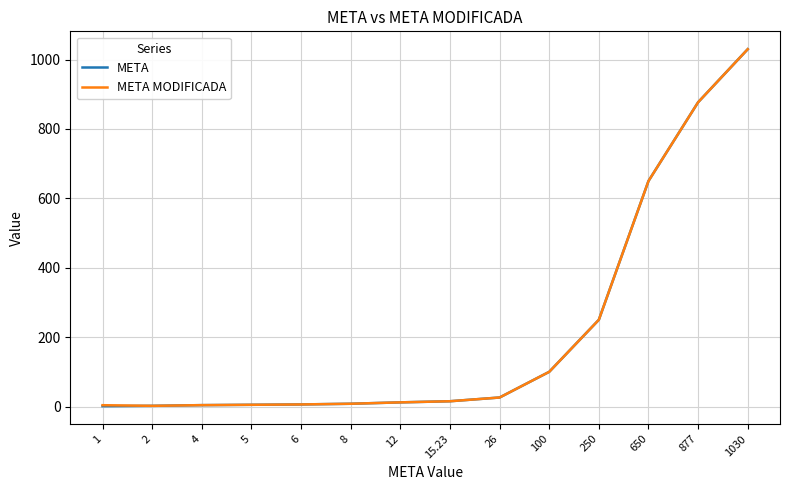

Which series has the widest spread of values?

META